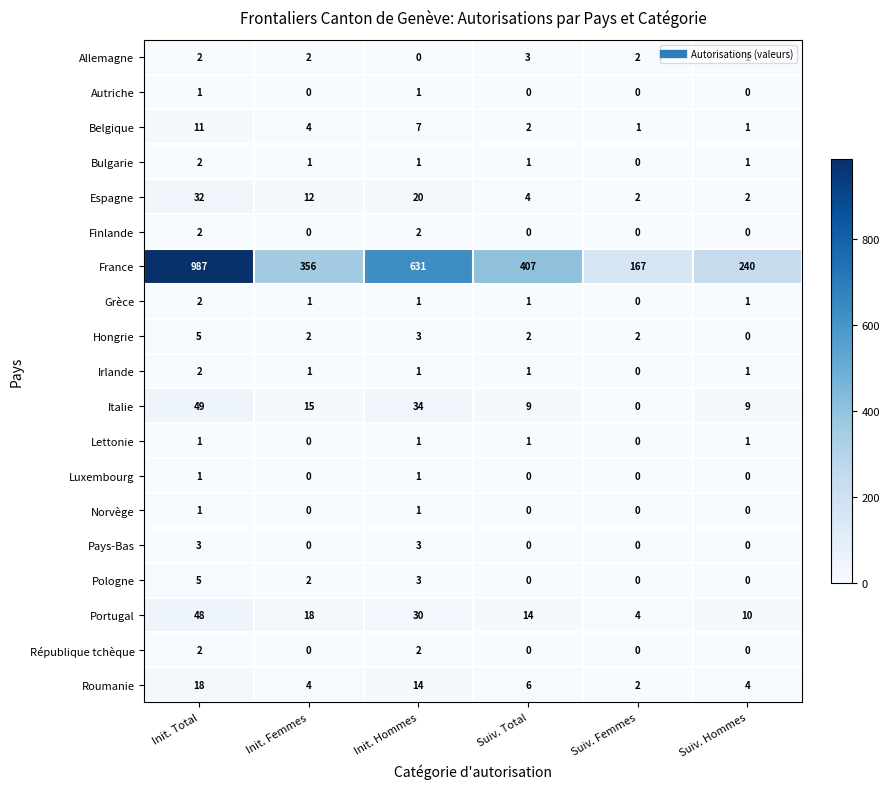

What is the sum of the Espagne values at Init. Total and Suiv. Total?

36